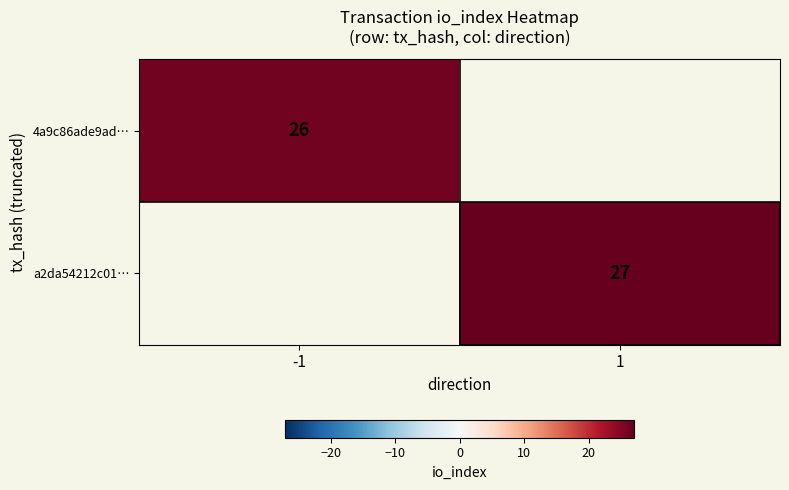

The value of 4a9c86ade9ad… at -1 is 26. True or false?

True